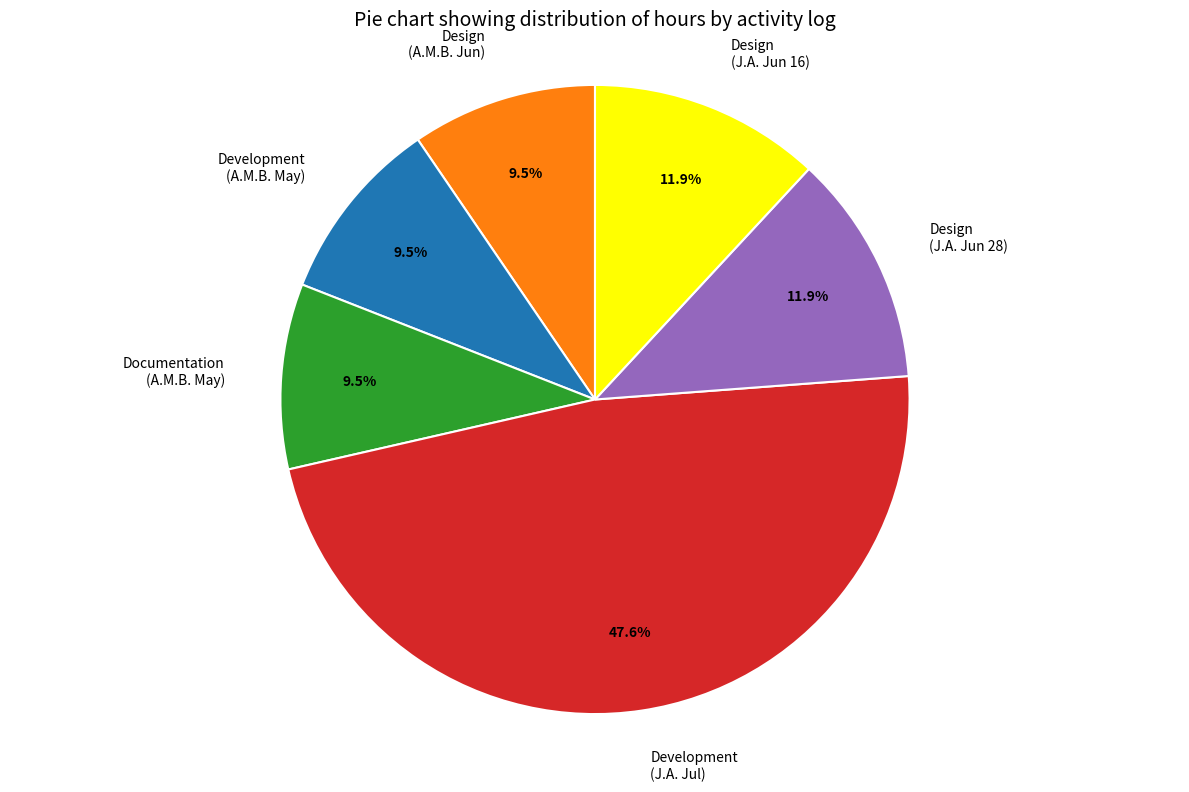

Between Design (J.A. Jun 16) and Design (A.M.B. Jun), which is larger?

Design (J.A. Jun 16)